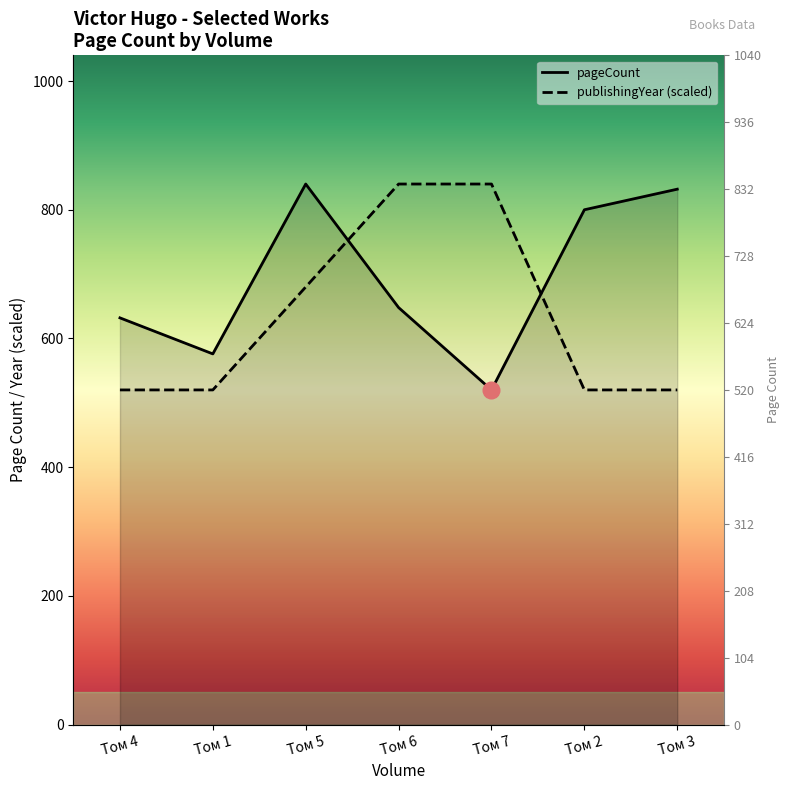

Reading left to right, extract all data points from this chart.

pageCount: Том 4=632	Том 1=576	Том 5=840	Том 6=648	Том 7=520	Том 2=800	Том 3=832
publishingYear: Том 4=520	Том 1=520	Том 5=680	Том 6=840	Том 7=840	Том 2=520	Том 3=520